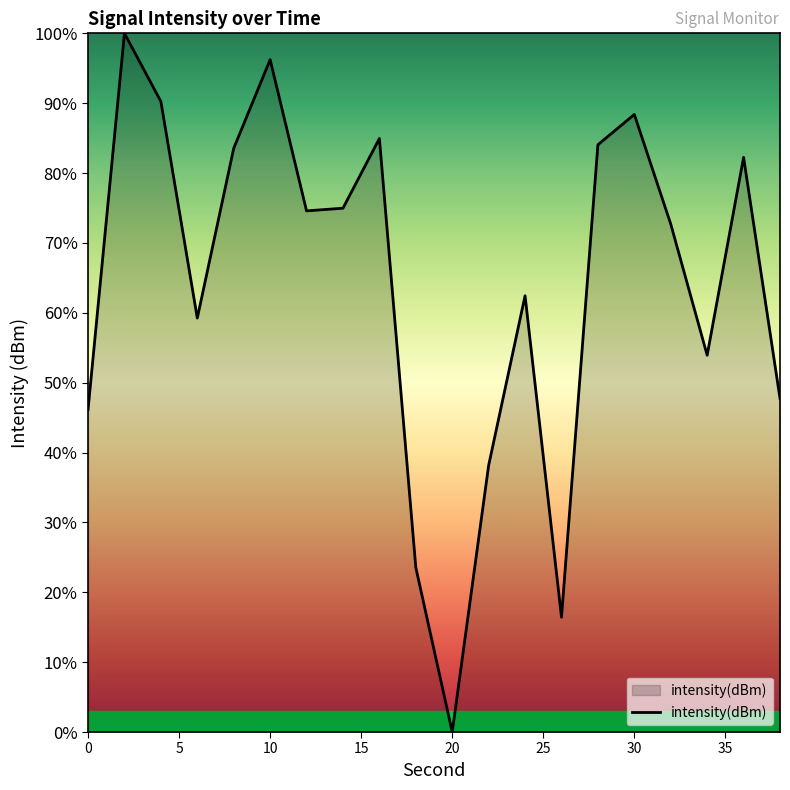

What is the difference between the maximum and minimum values?

100.0